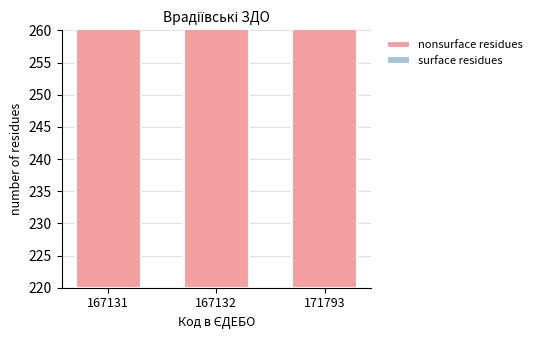

Are the bars horizontal?

No